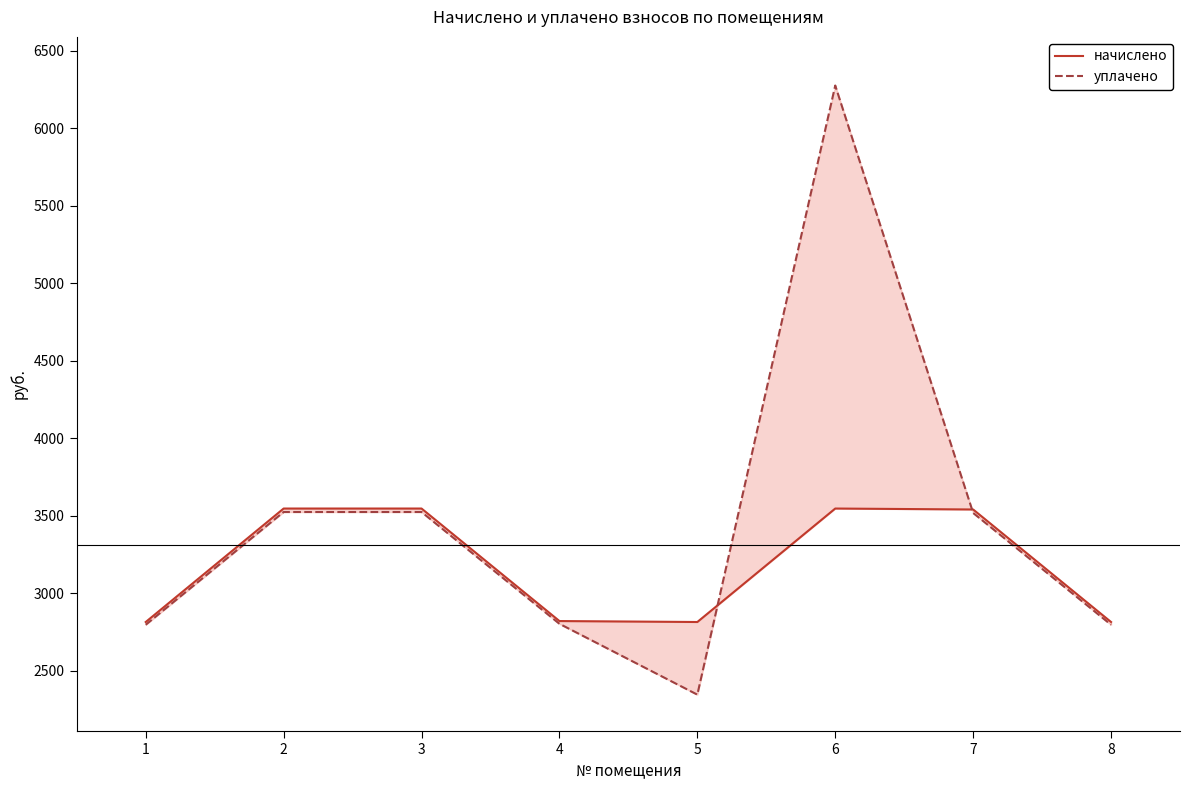

True or false: начислено has a value of 4876.0 at 5.

False